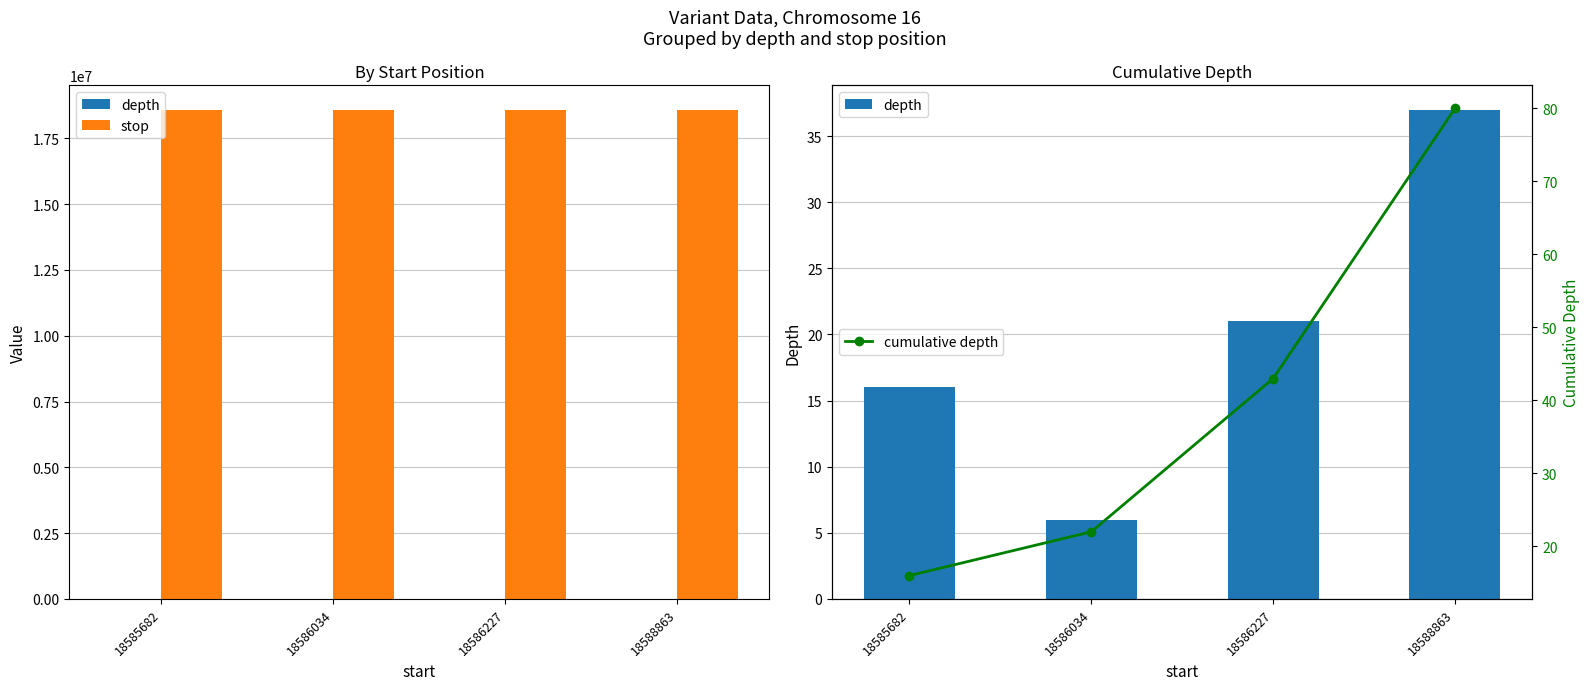

How many distinct data groups are displayed?

3